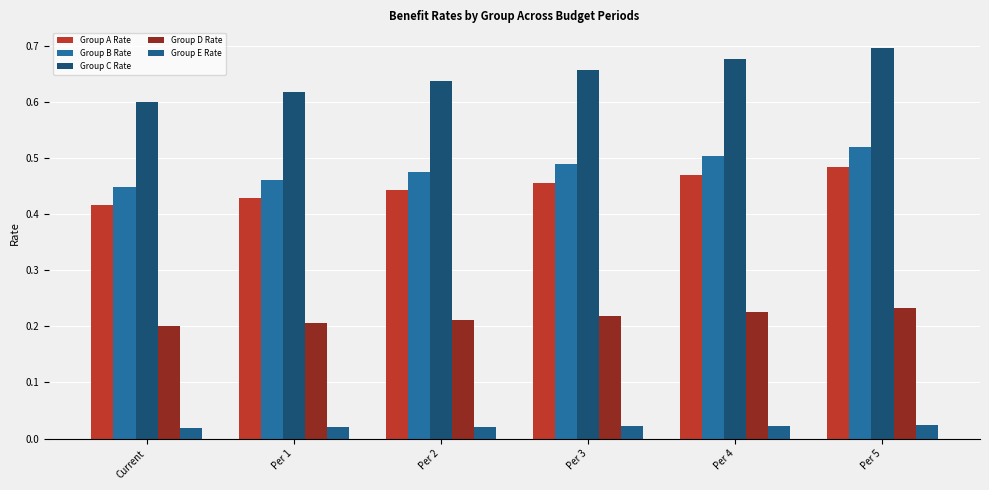

How many bars are there in total?

30